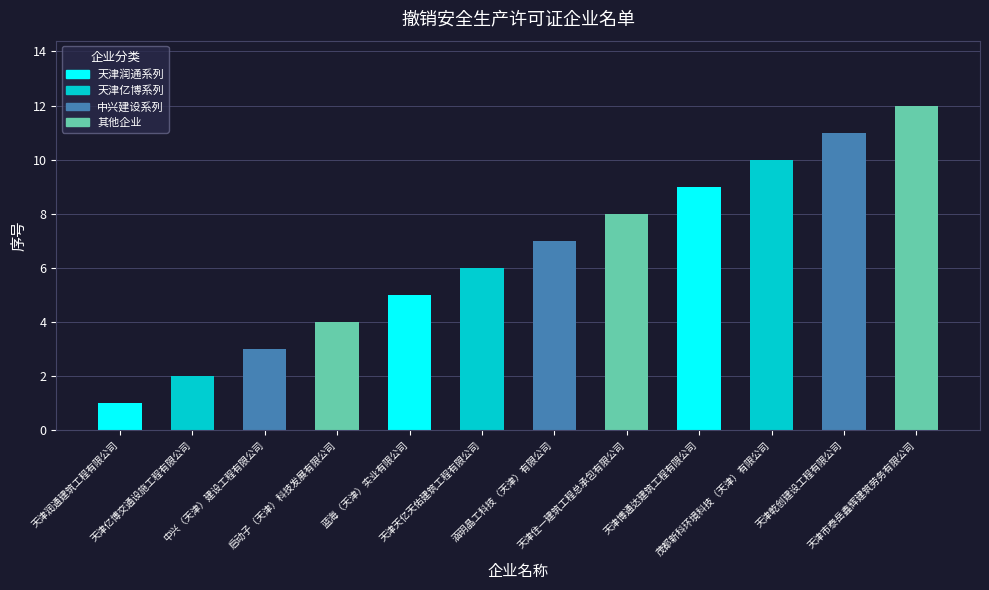

Which category has the highest value across all series?

天津市泰岳鑫辉建筑劳务有限公司